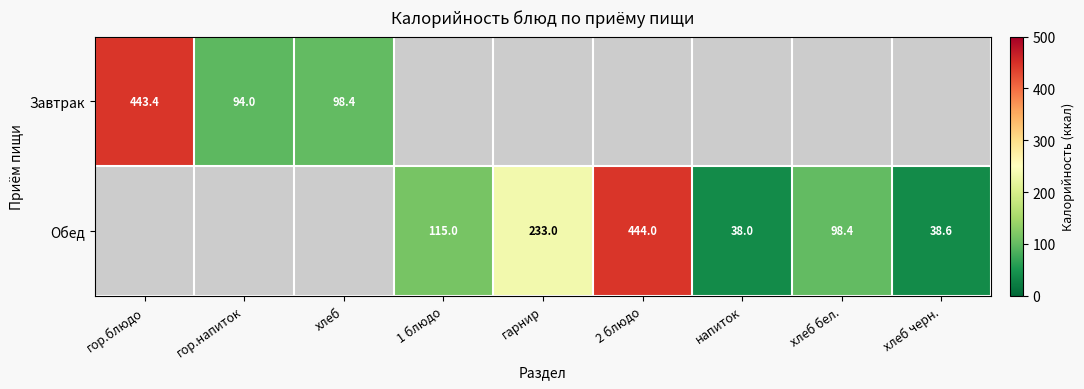

The value of Обед at хлеб черн. is 38.6. True or false?

True